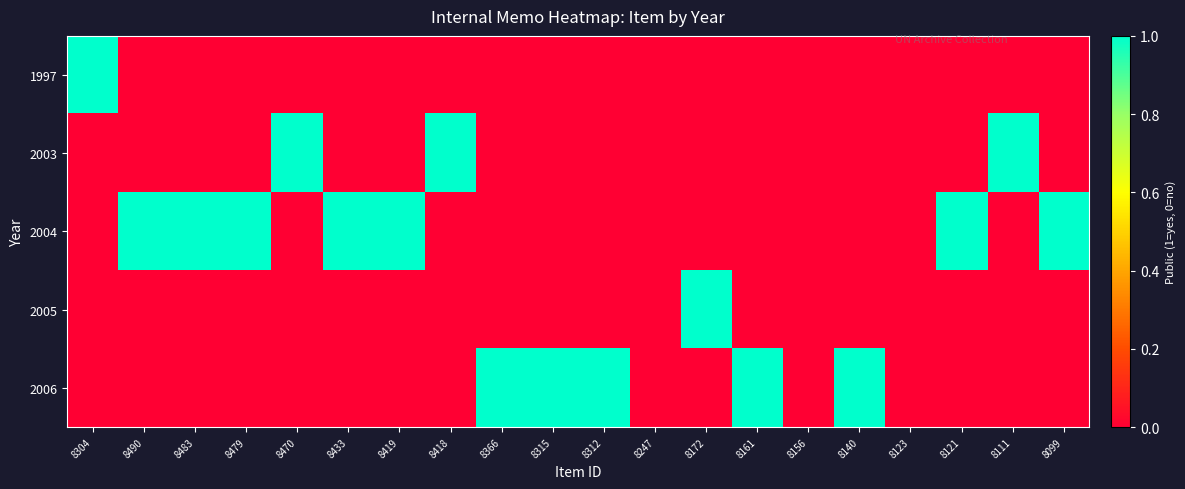

Rank the series by their maximum value, from lowest to highest.

1997, 2003, 2004, 2005, 2006